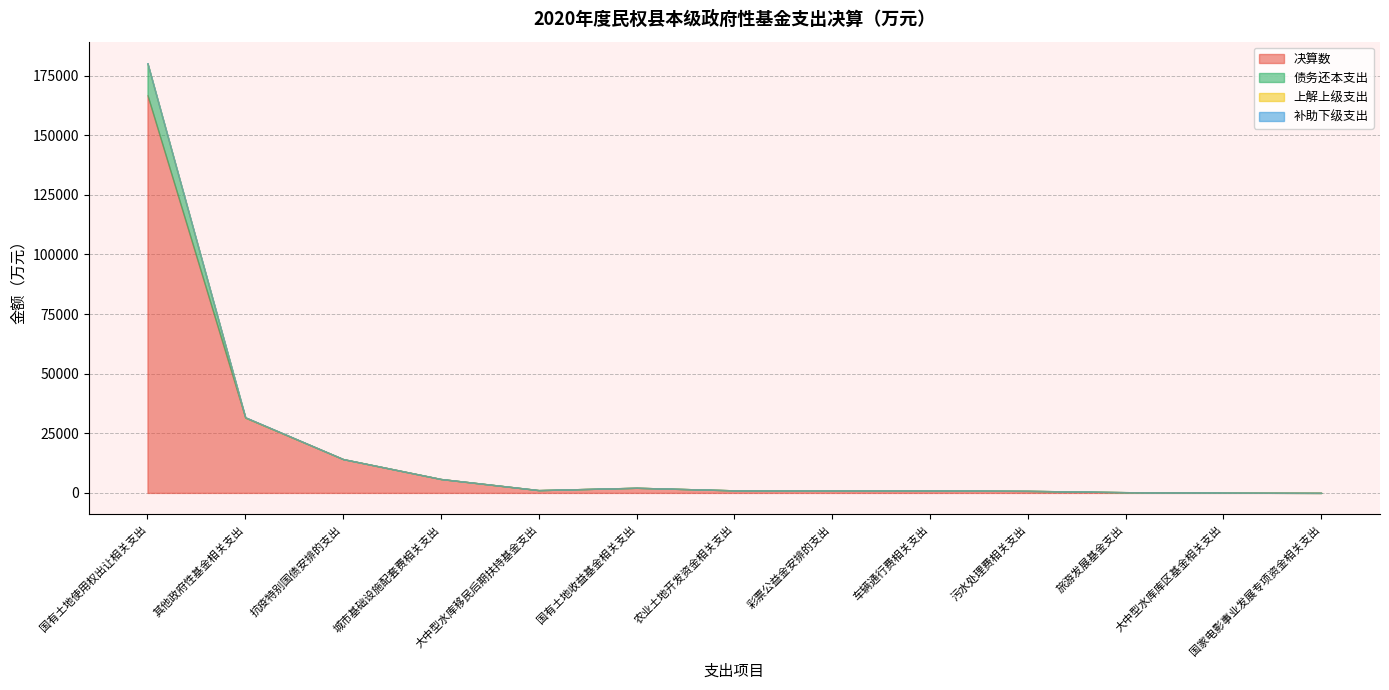

Does the chart display data point markers on the line(s)?

No